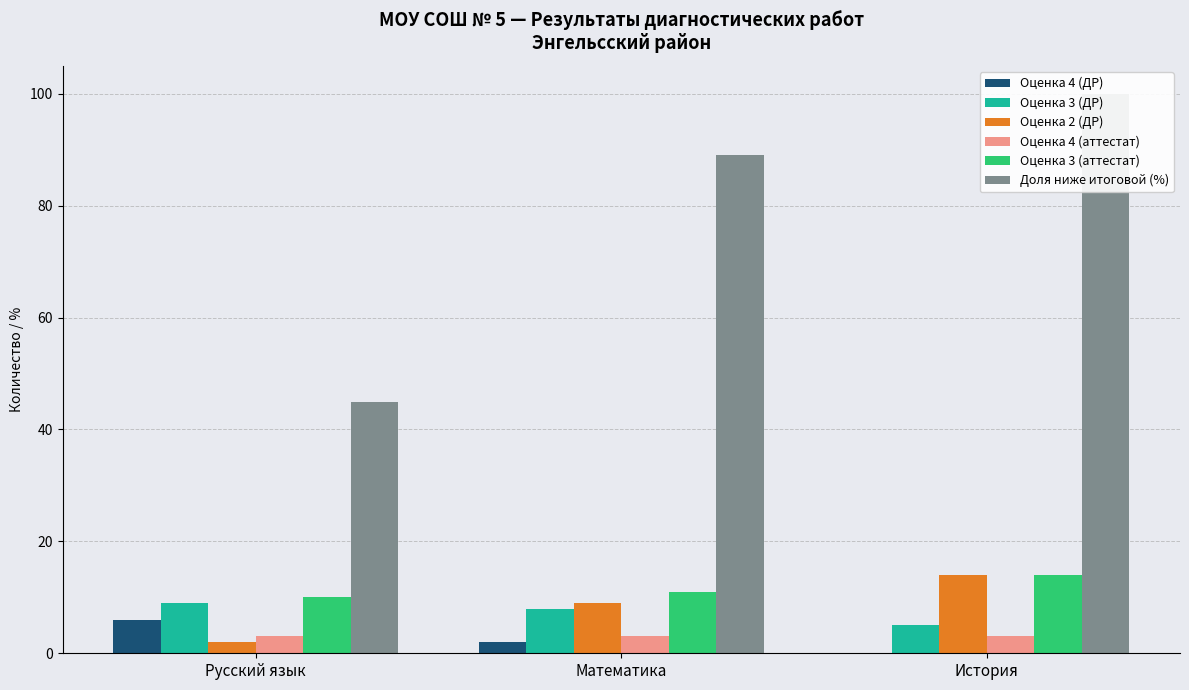

At which label is Оценка 4 (ДР) closest to 3?

Математика